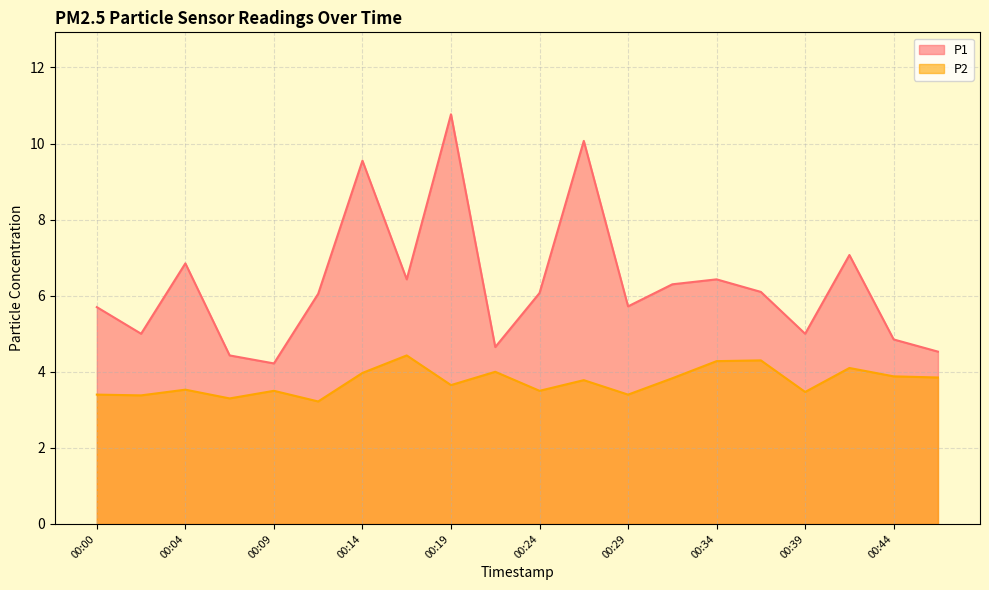

True or false: P1 has more than 2 points higher than both neighbors.

True